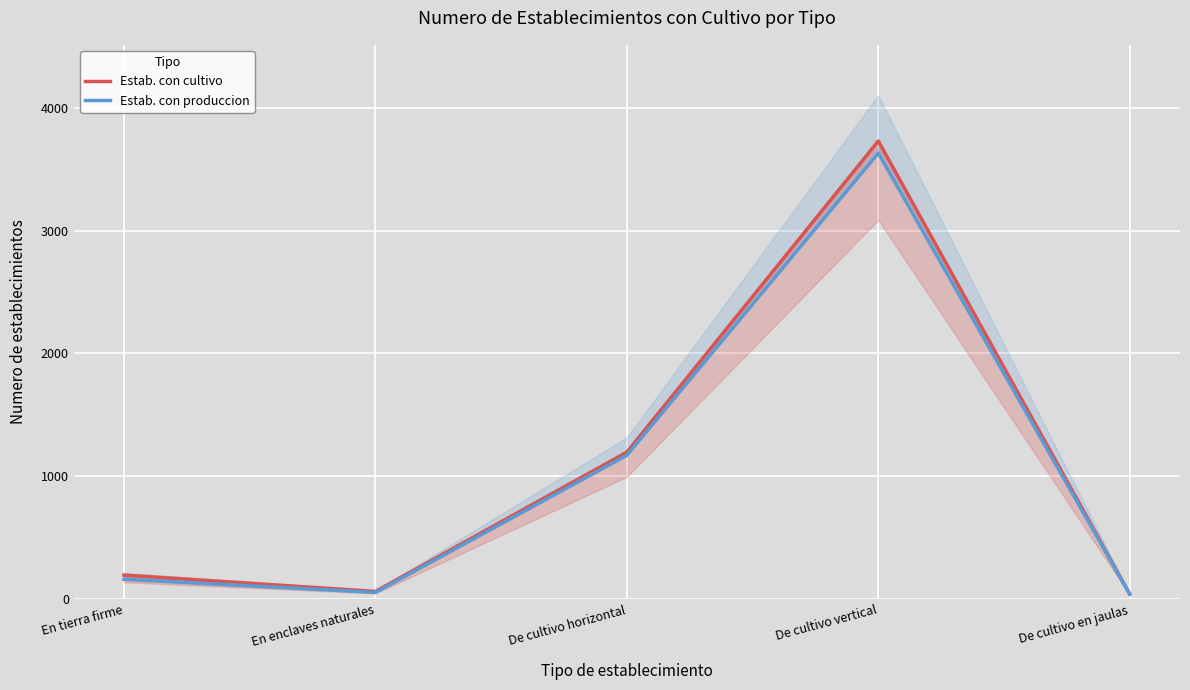

What is the difference between the second highest and second lowest values in the Estab. con produccion series?

1117